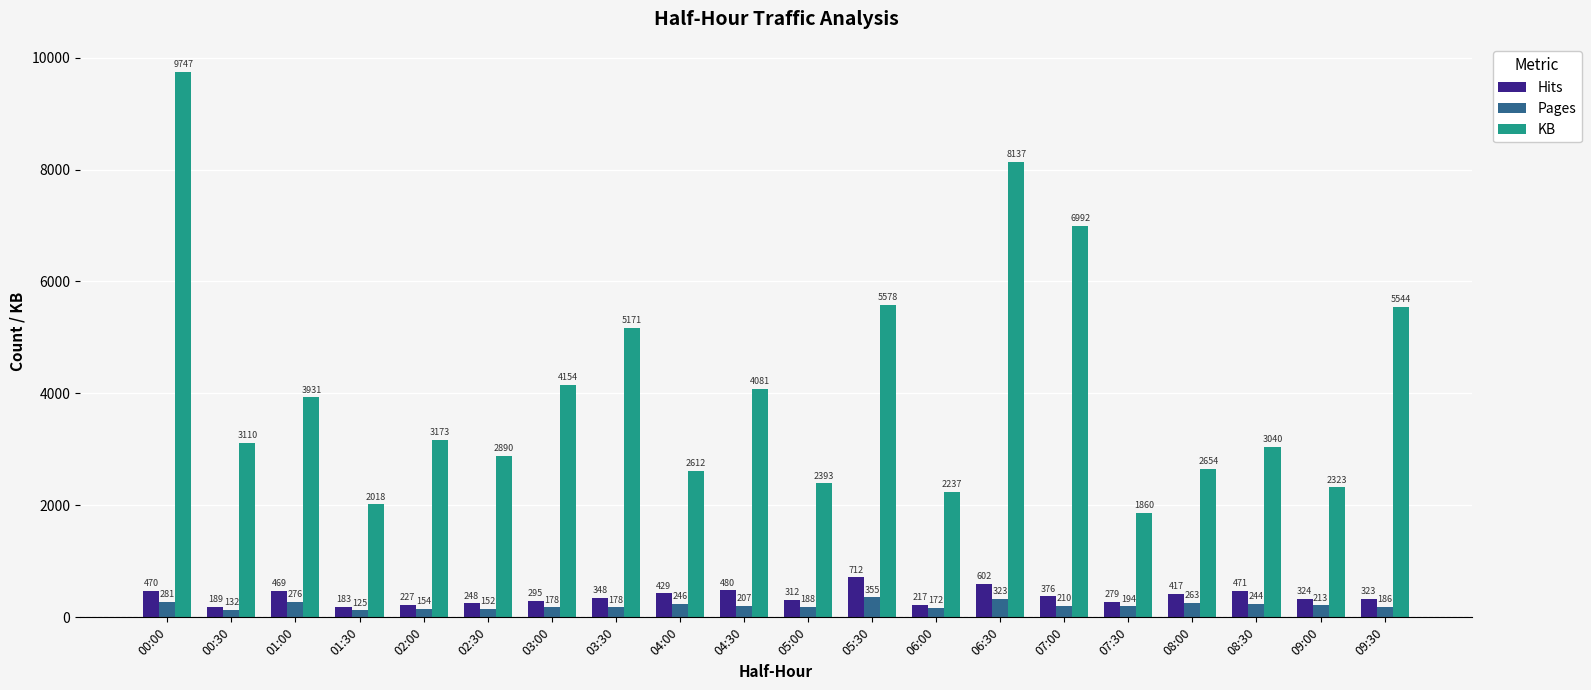

Which label corresponds to the largest value in the chart?

00:00